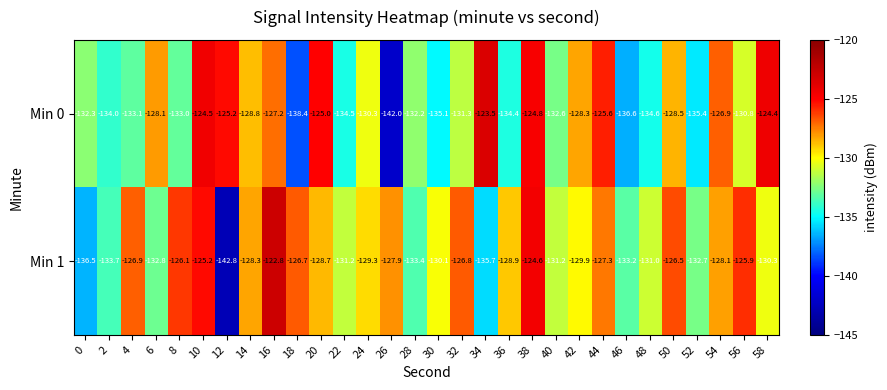

What is the smallest value displayed?

-142.8